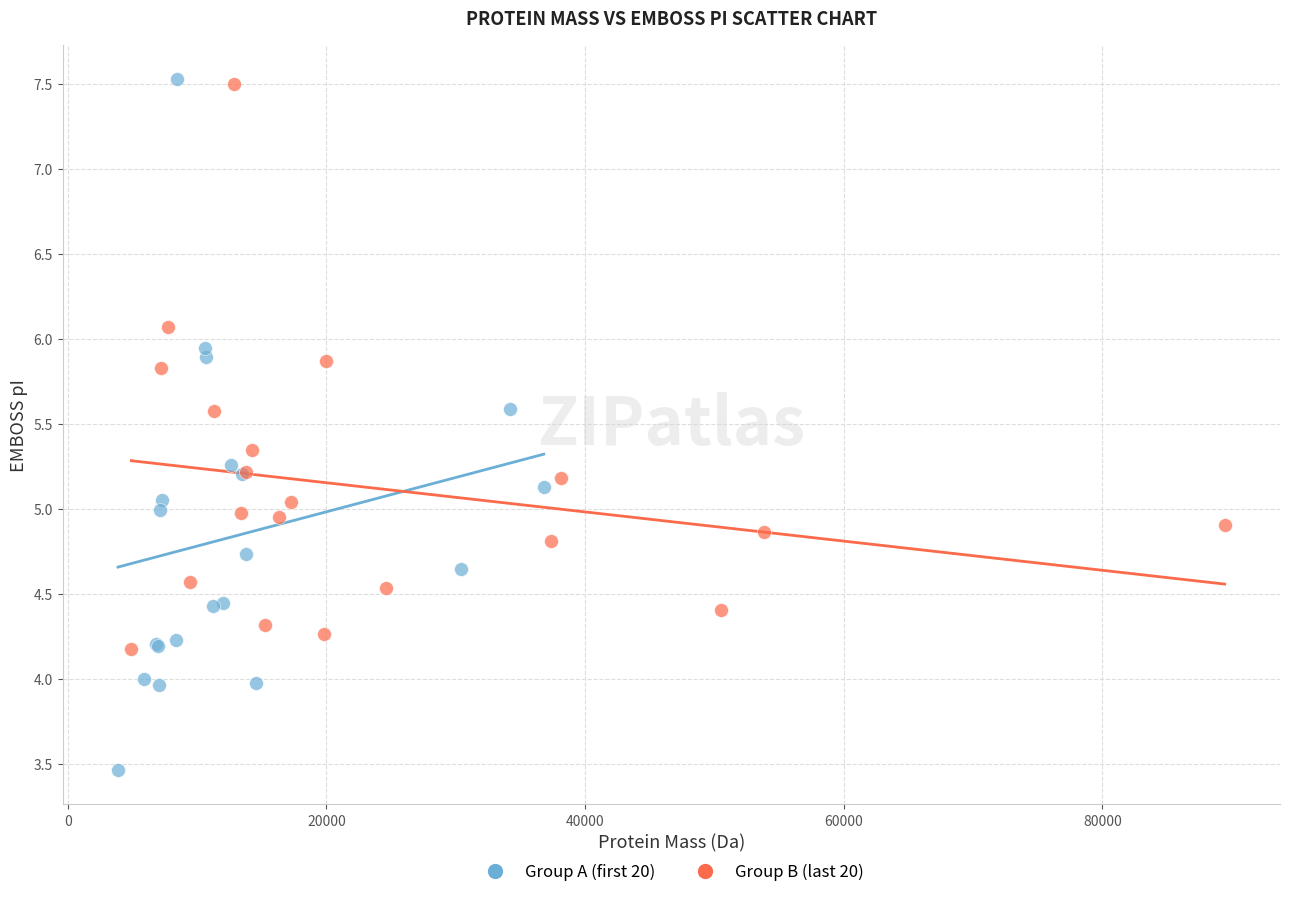

Which series has the largest Y range (max minus min)?

Group A (first 20)